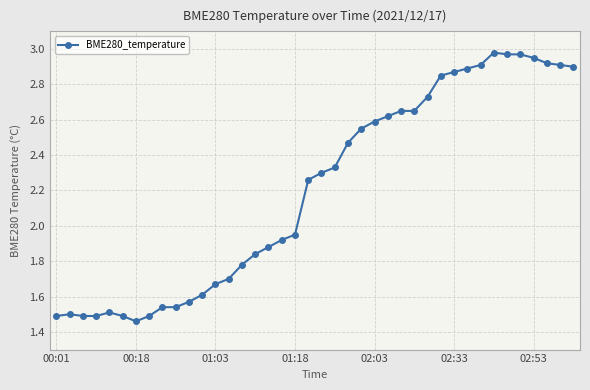

What is the average value?

2.2